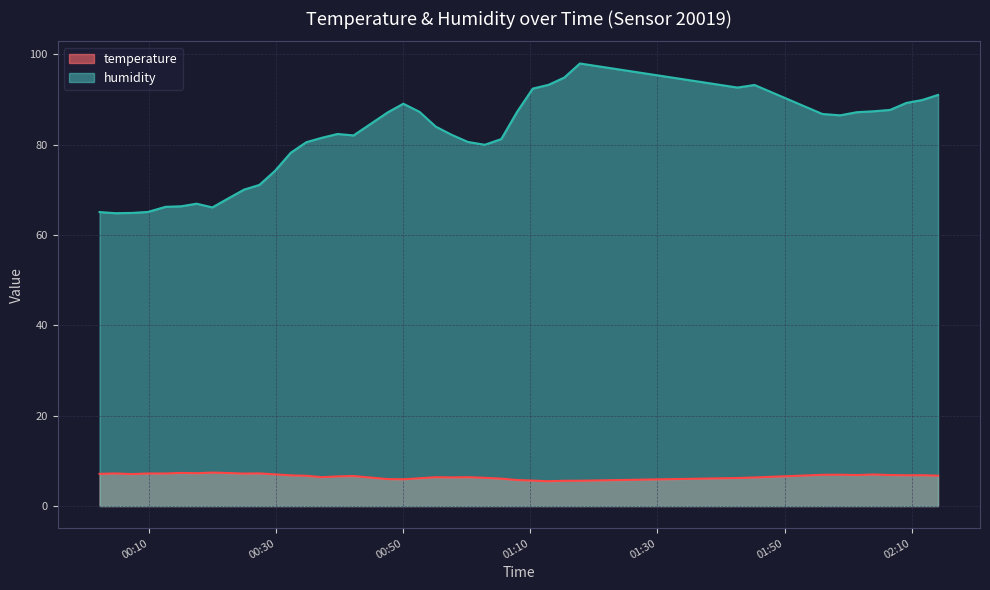

True or false: temperature and humidity cross at least once.

False